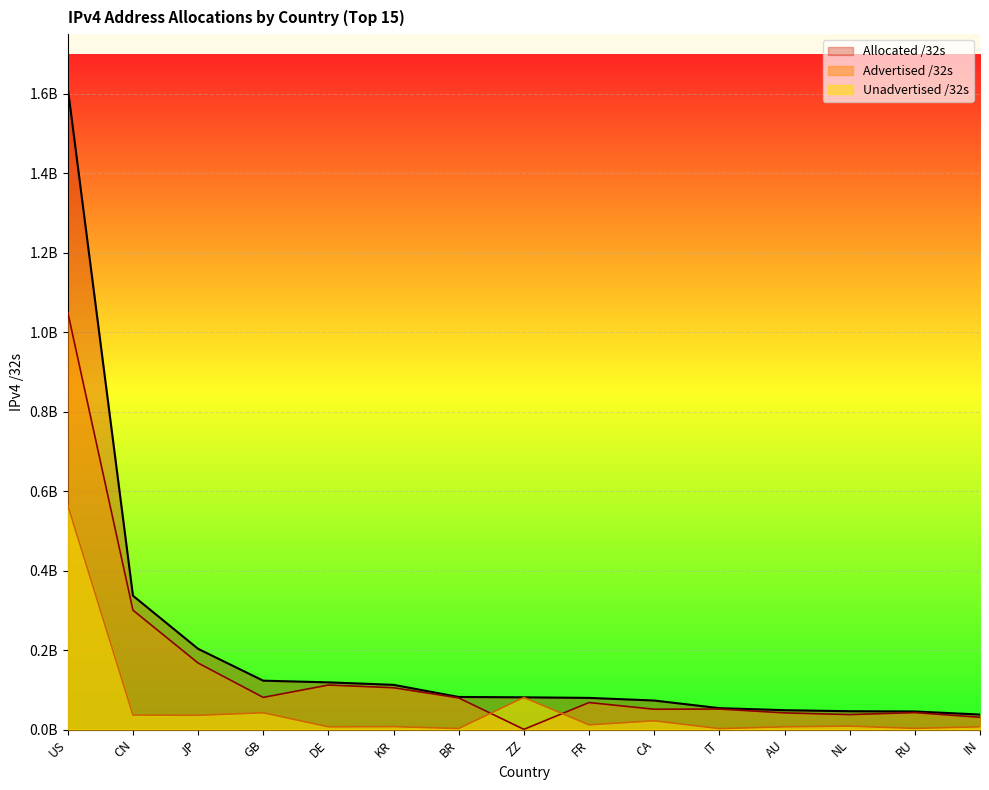

True or false: Allocated /32s has more than 1 points higher than both neighbors.

False